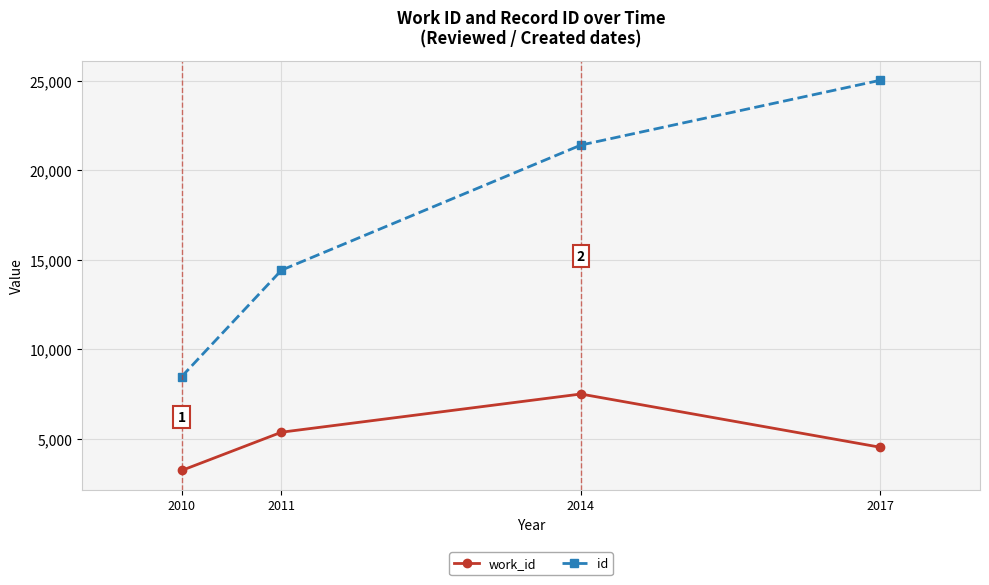

List the series in order of their peak value, lowest first.

work_id, id